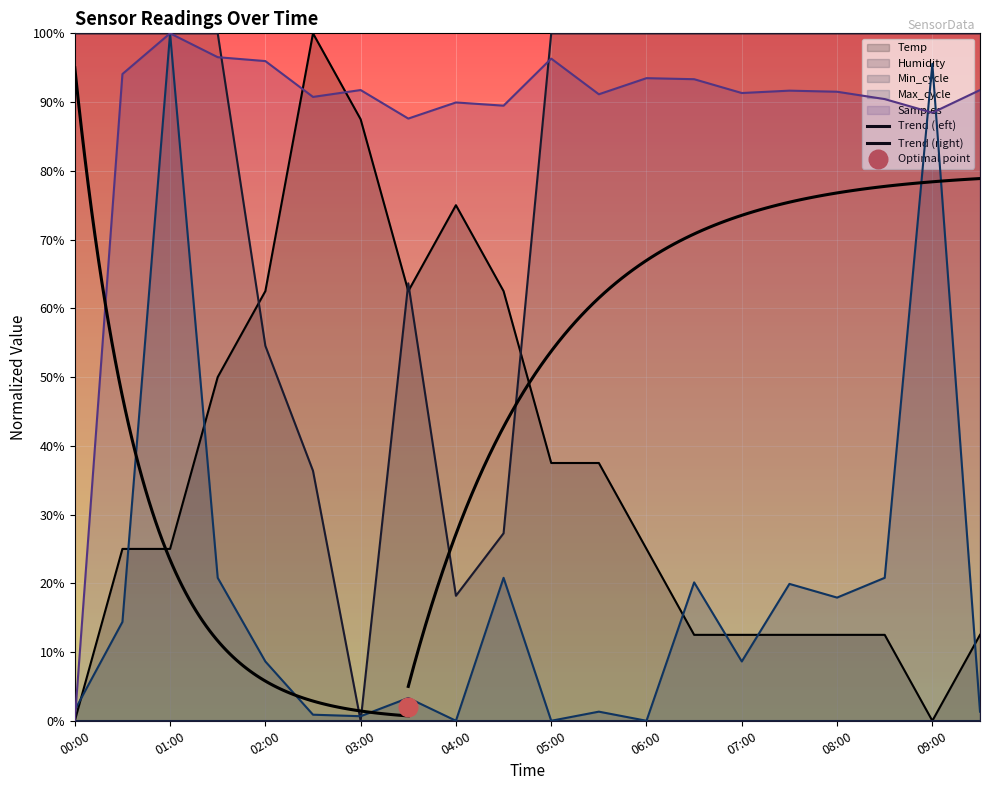

At how many categories does at least one series exceed 0?

20